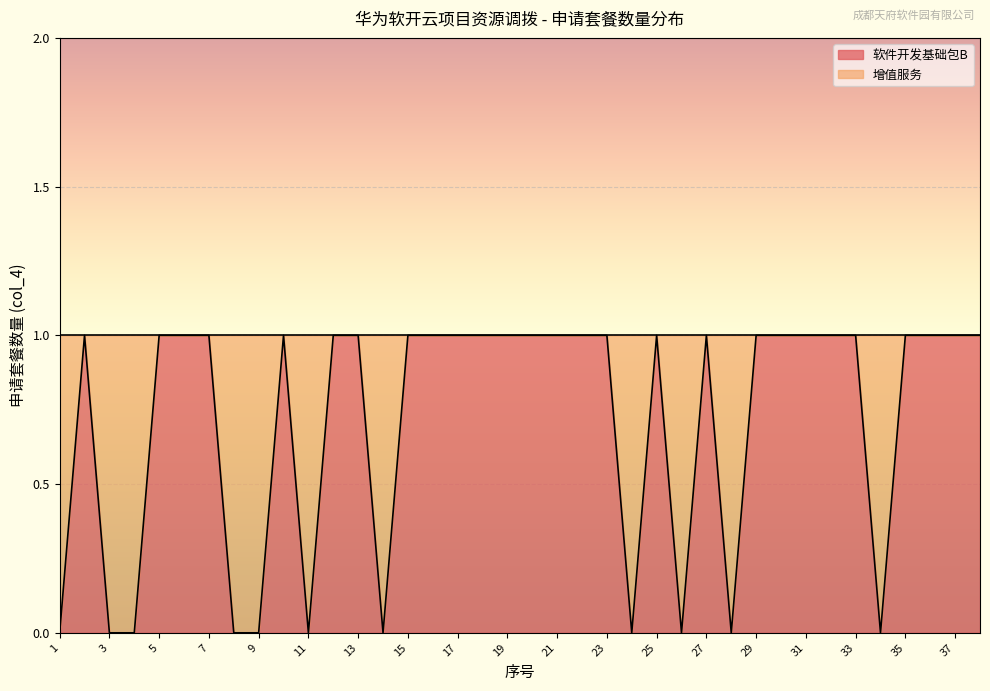

List the labels in order of value, largest first.

2, 5, 6, 7, 10, 12, 13, 15, 16, 17, 18, 19, 20, 21, 22, 23, 25, 27, 29, 30, 31, 32, 33, 35, 36, 37, 38, 1, 3, 4, 8, 9, 11, 14, 24, 26, 28, 34